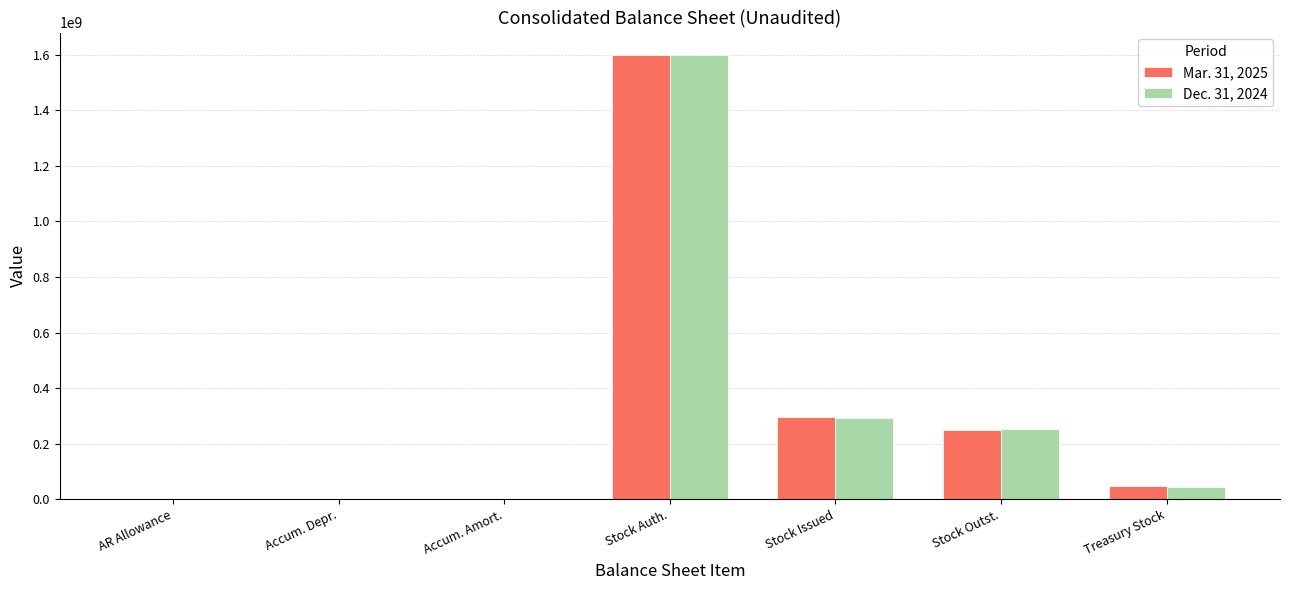

Count the number of categories in the chart.

7